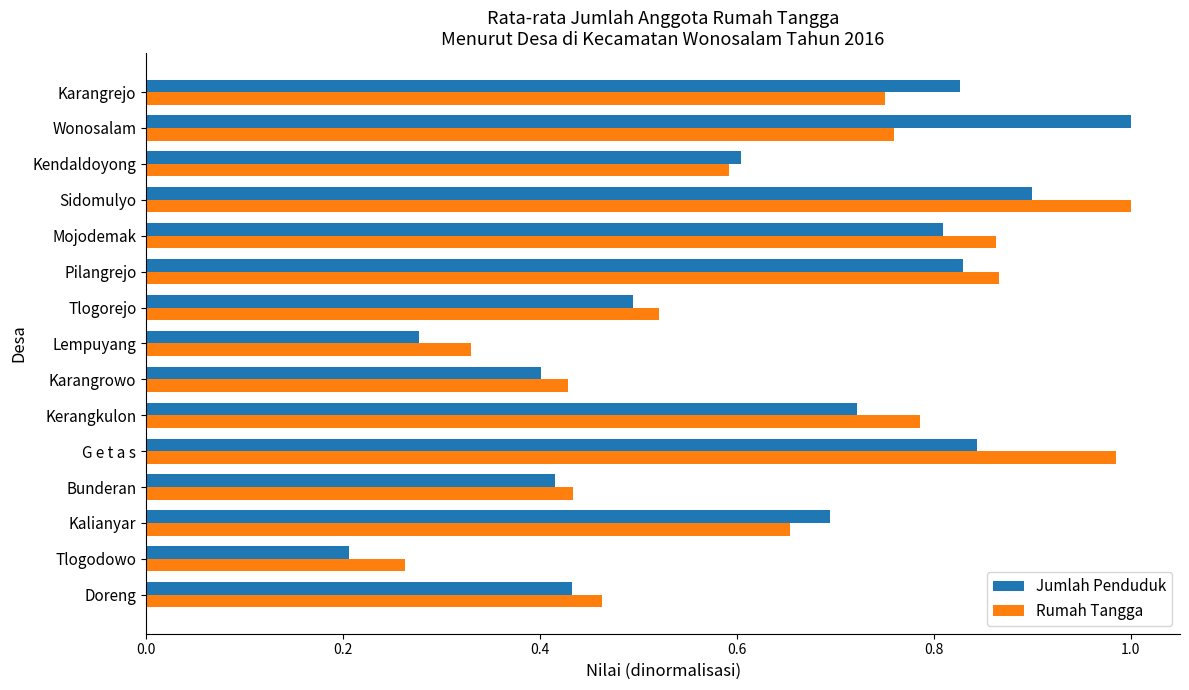

Which series has the largest range (max minus min)?

Jumlah Penduduk